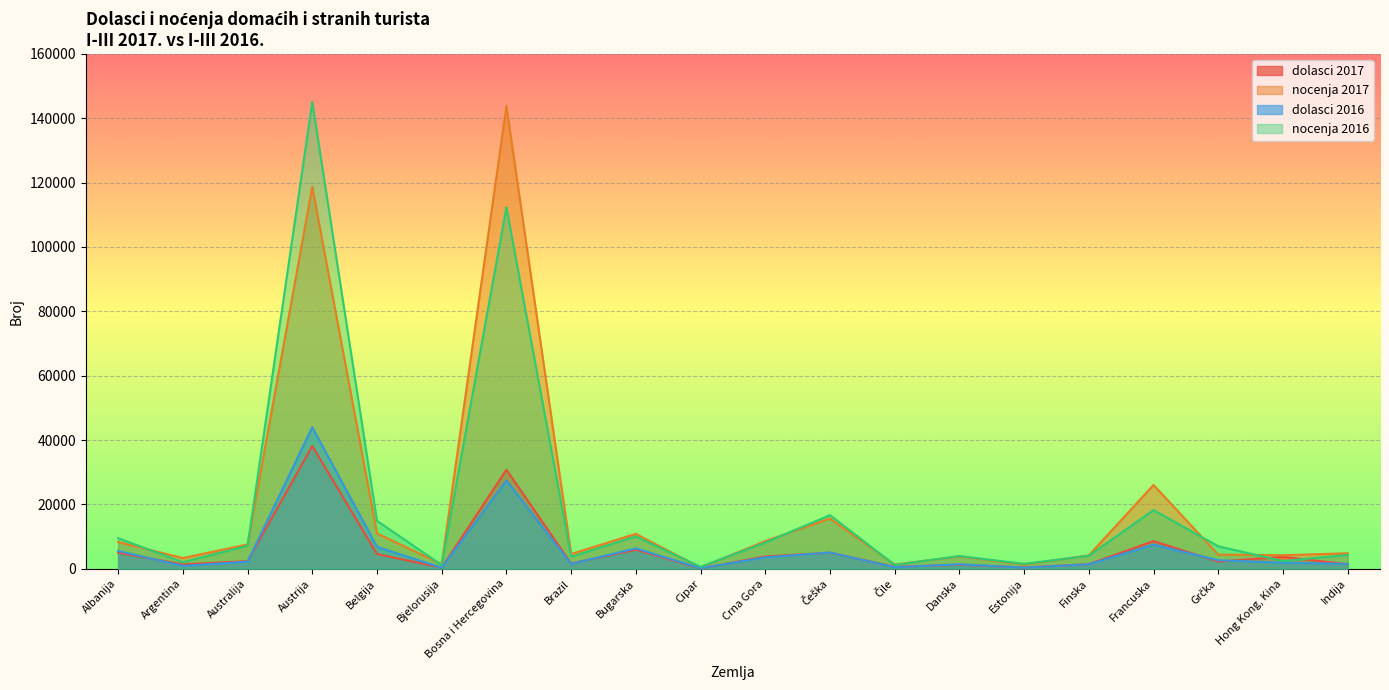

True or false: nocenja 2017 has a value of 12553 at Francuska.

False